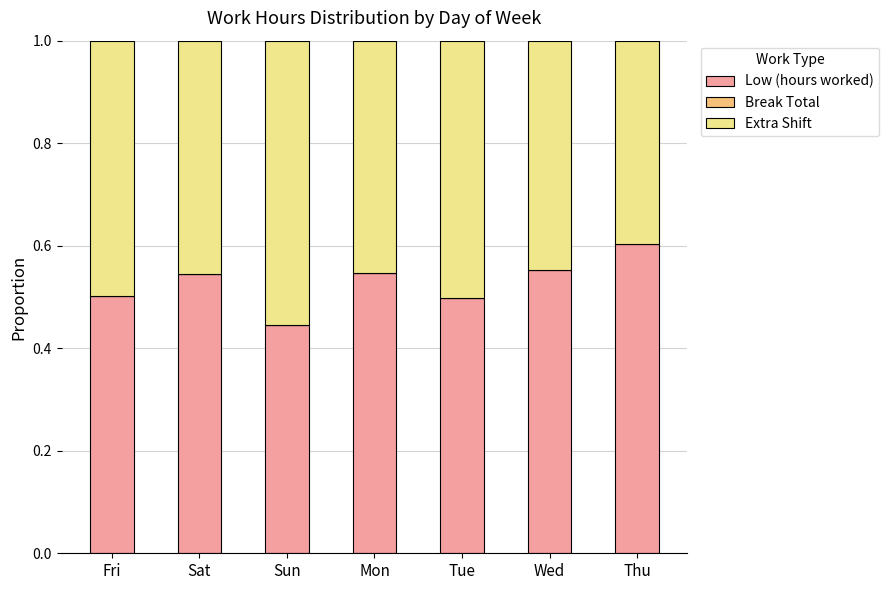

The value of Low (hours worked) at Sun is 0.8. True or false?

False